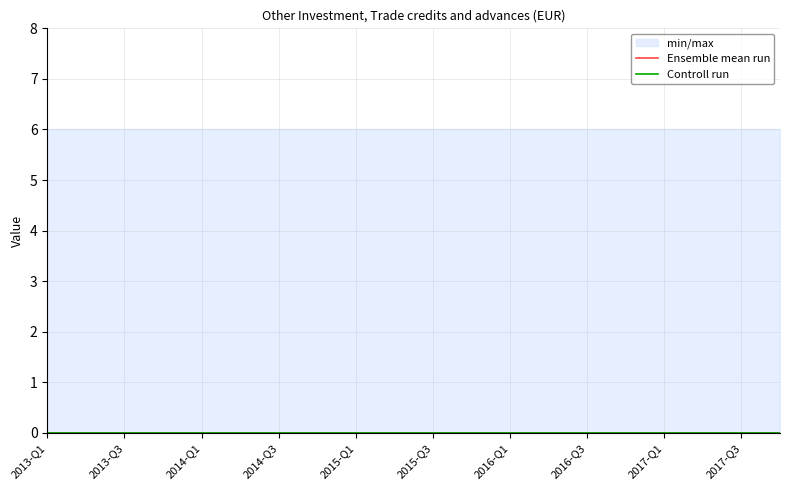

How many lines are shown in the chart?

2